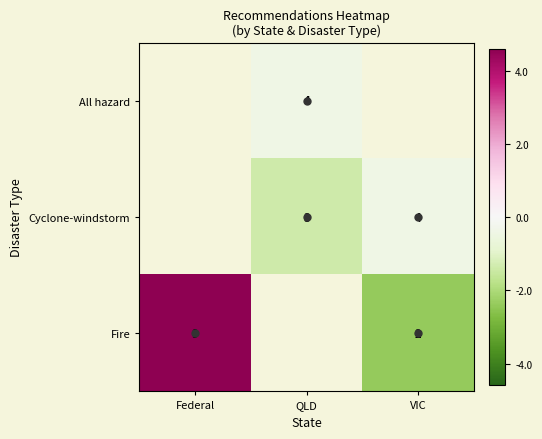

Which series has the largest range (max minus min)?

Fire